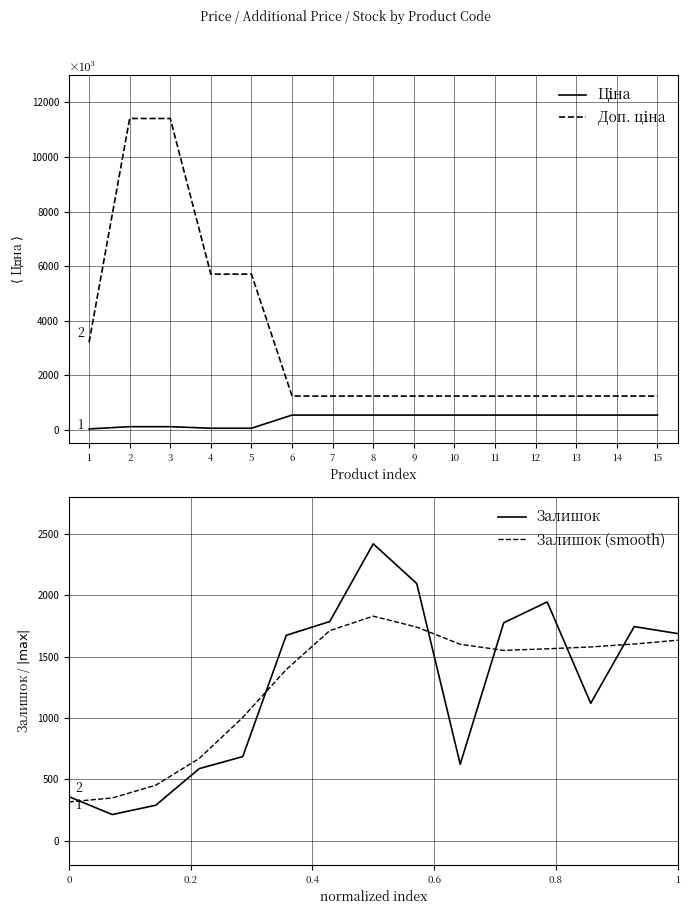

How many lines are shown in the chart?

4